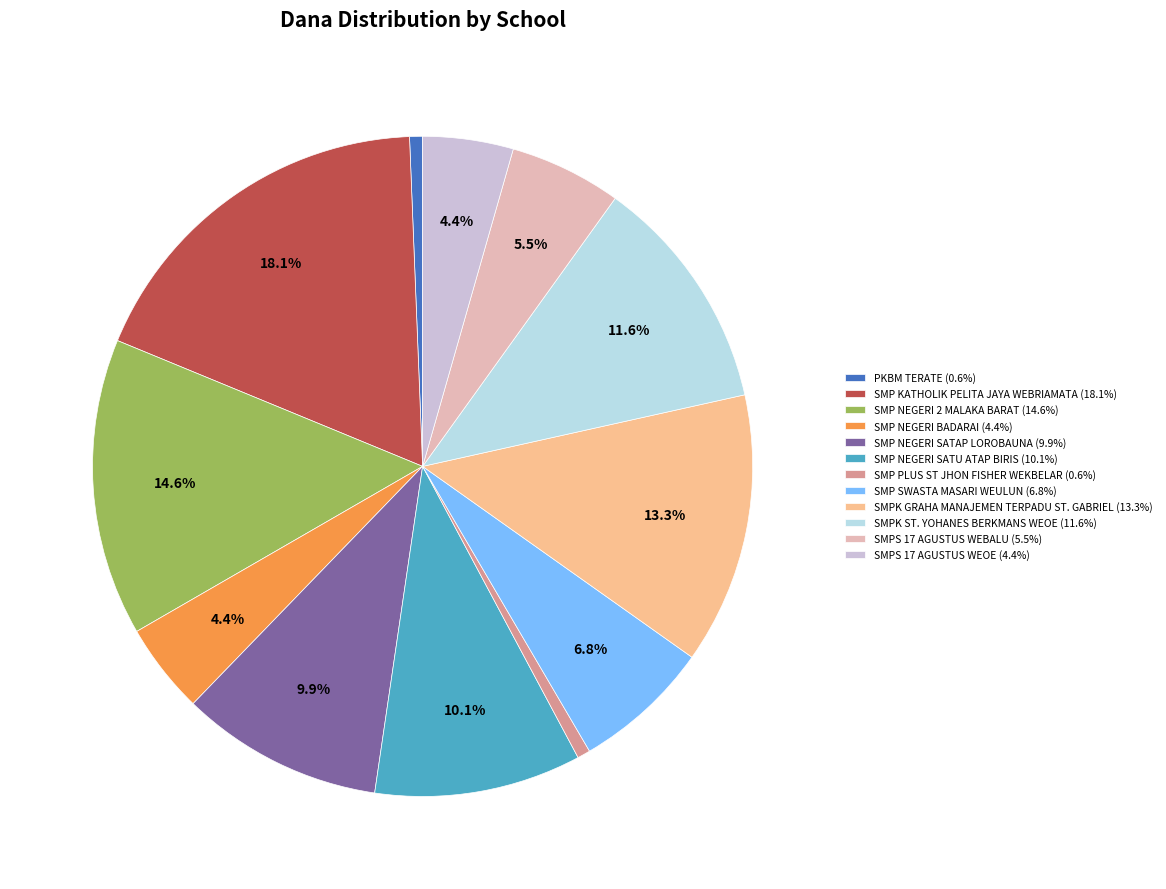

Is it true that SMPS 17 AGUSTUS WEBALU is 14% of the pie?

False